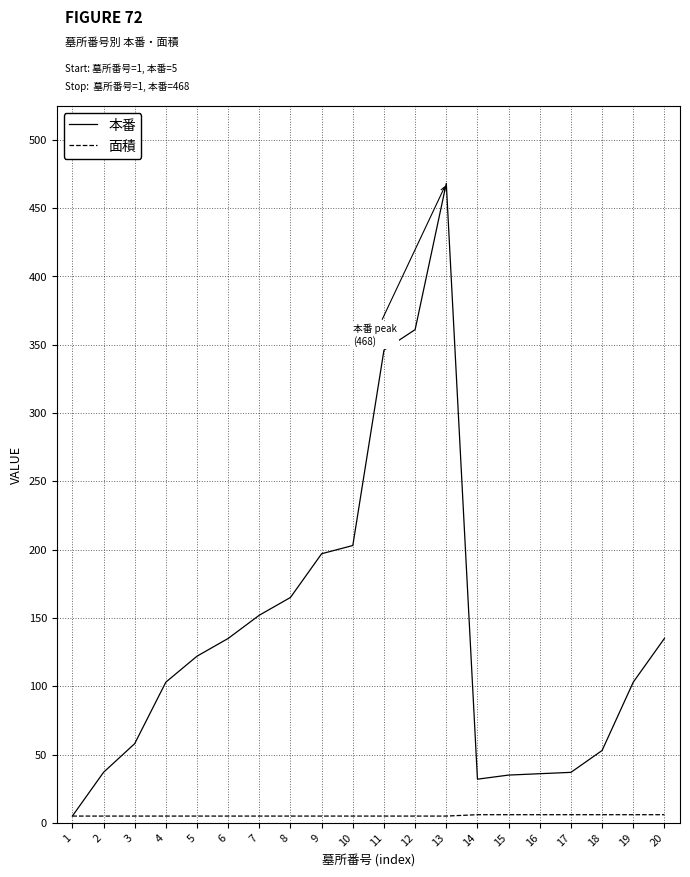

At which category is the sum across all series the highest?

13